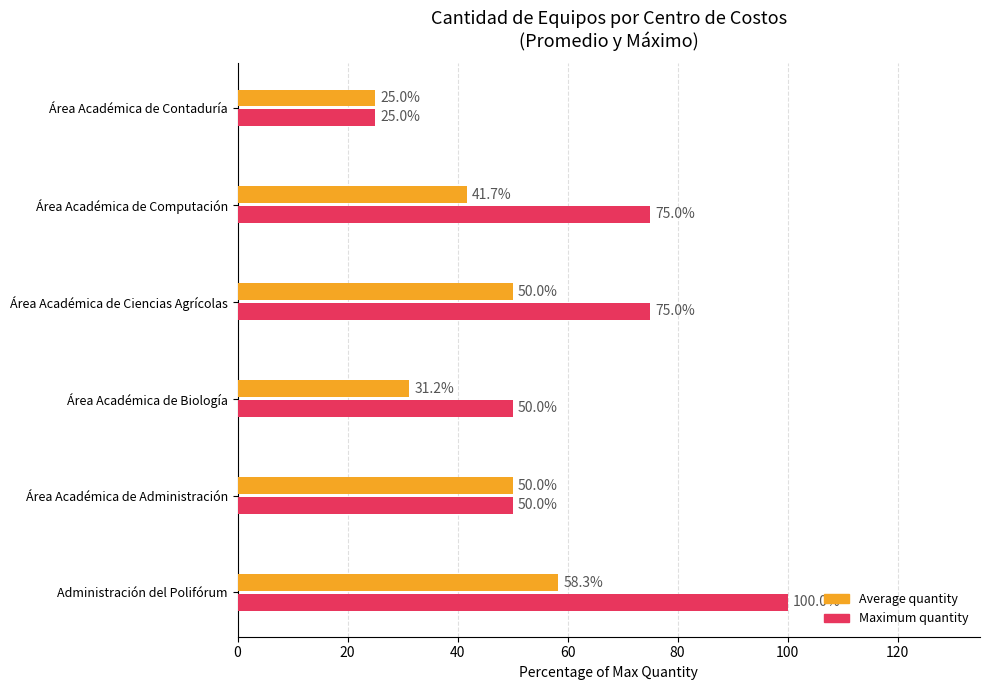

How many data points does each series have?

6